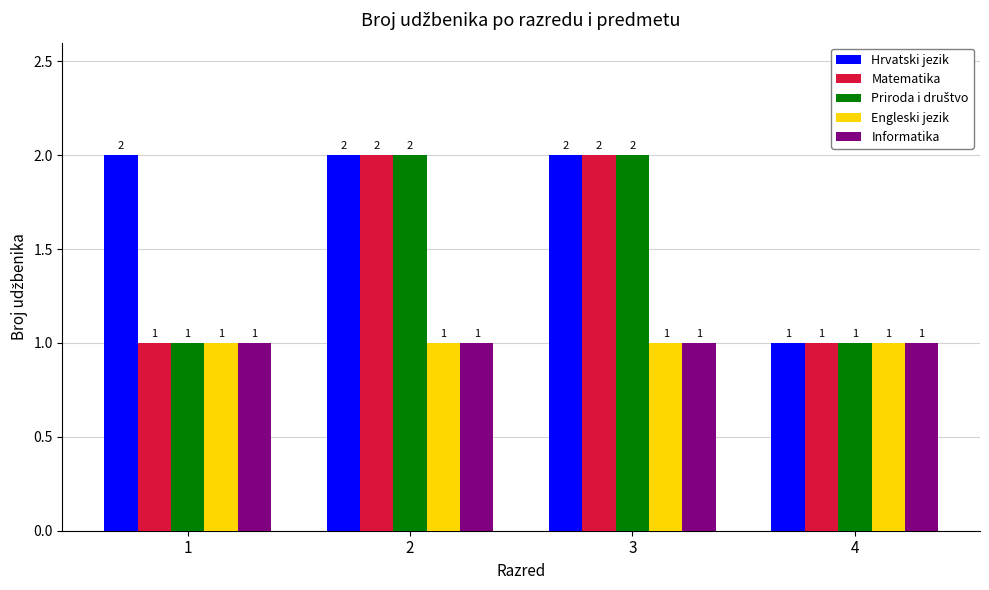

What is the total value across all series at 3?

8